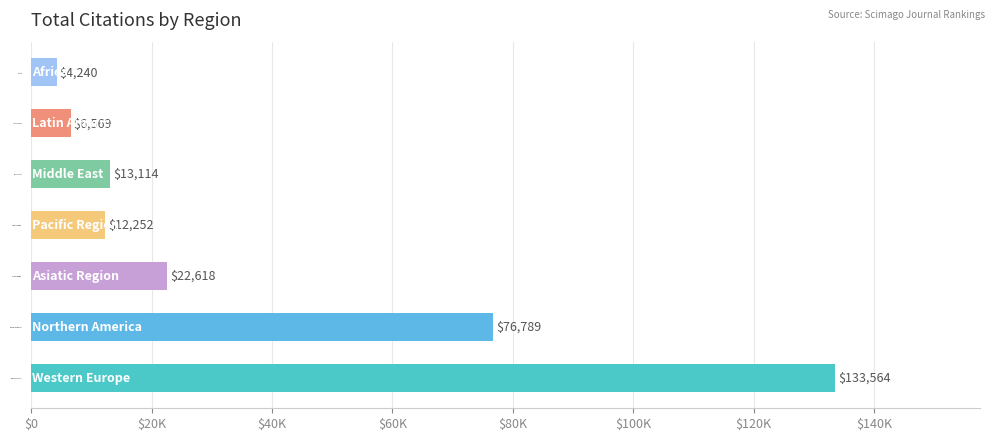

Are the bars horizontal?

Yes